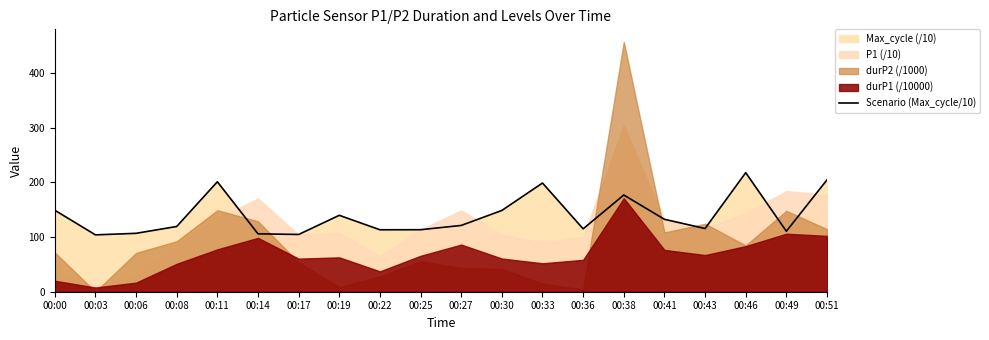

What is the highest value of the Scenario (Max_cycle/10) series?

217.5